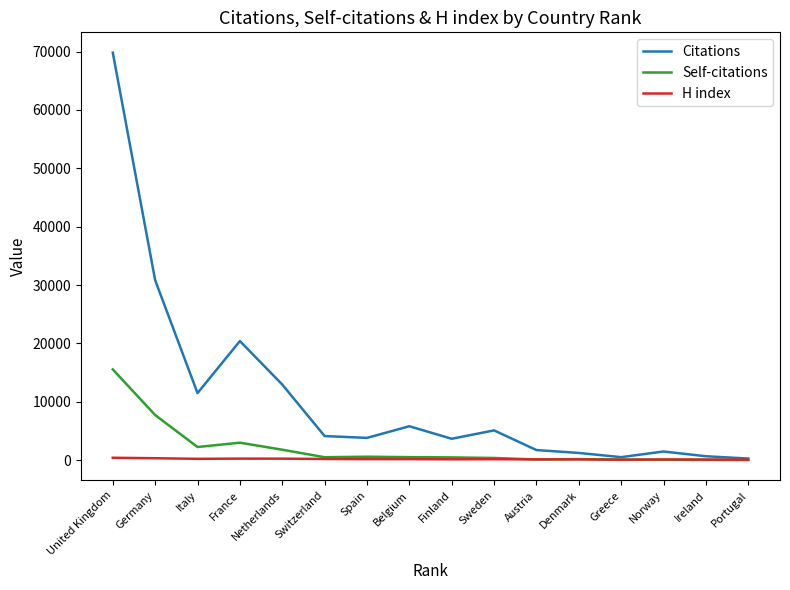

Is this an area chart (filled region under the line)?

No